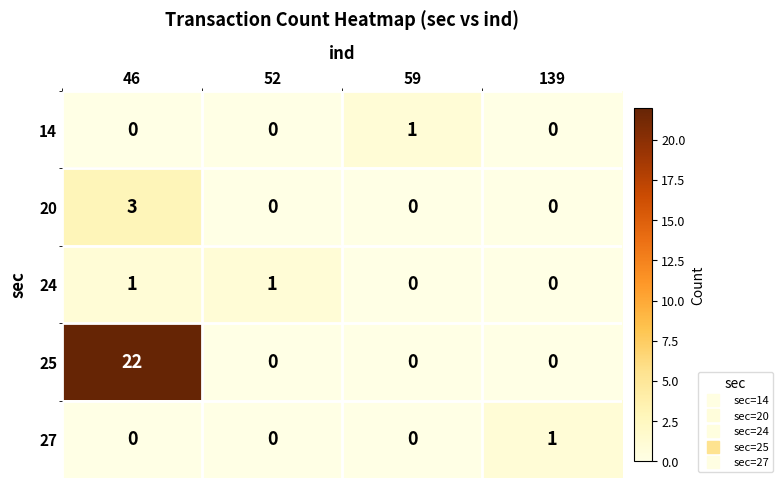

At how many categories does at least one series exceed 19?

1